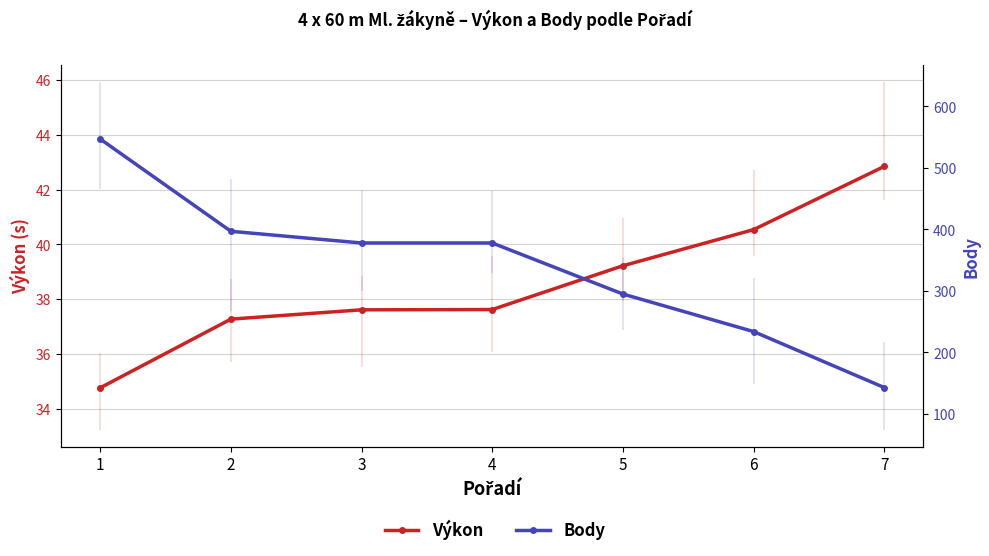

Is the value of Výkon at 6 greater than the value of Body at 7?

No